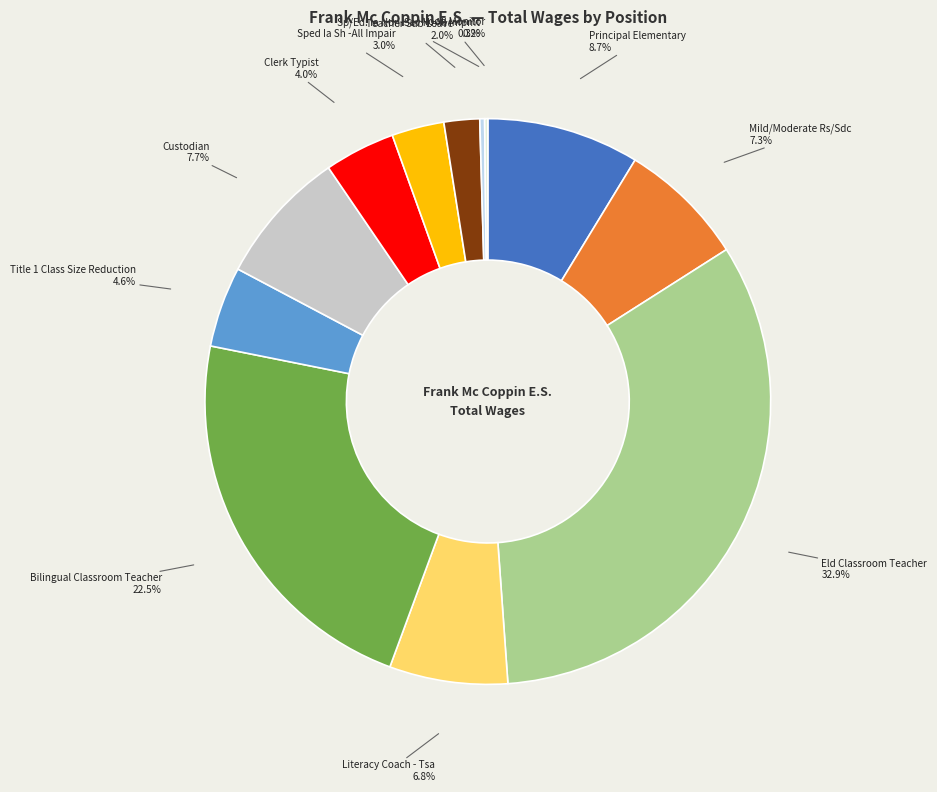

Is there any slice that represents more than half of the pie?

No